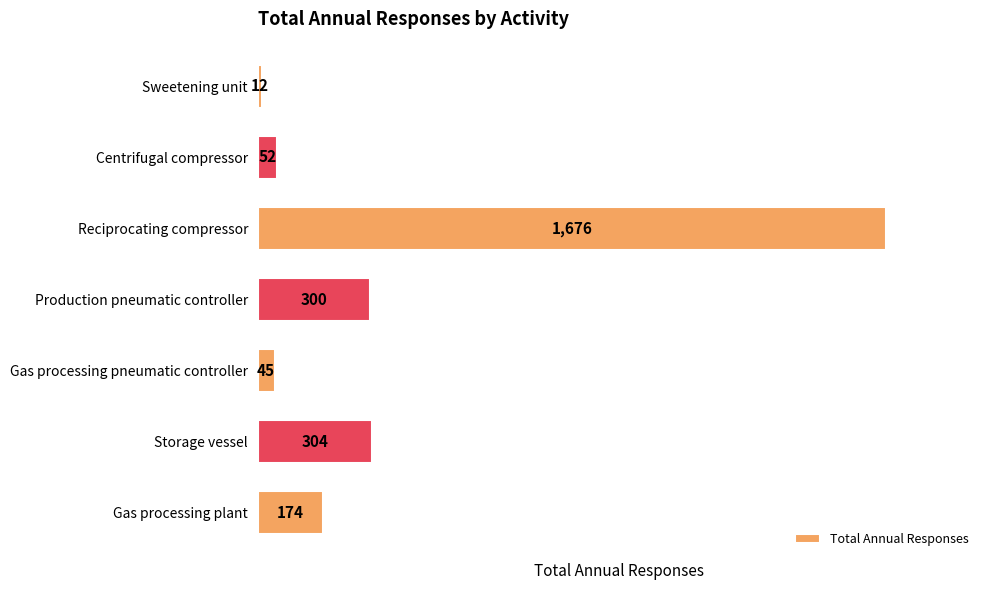

List the labels in order of value, largest first.

Reciprocating compressor, Storage vessel, Production pneumatic controller, Gas processing plant, Centrifugal compressor, Gas processing pneumatic controller, Sweetening unit